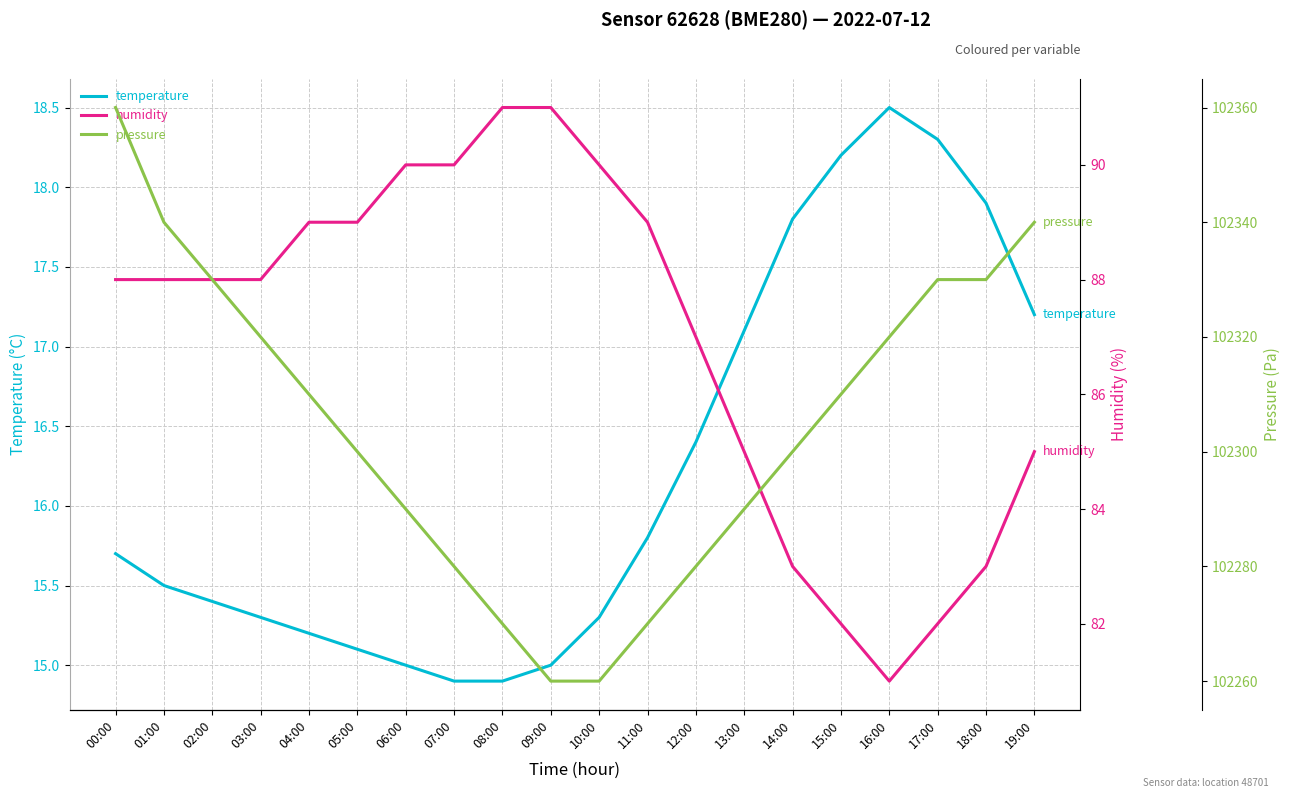

In humidity, how many points are lower than both neighbors (excluding endpoints)?

1